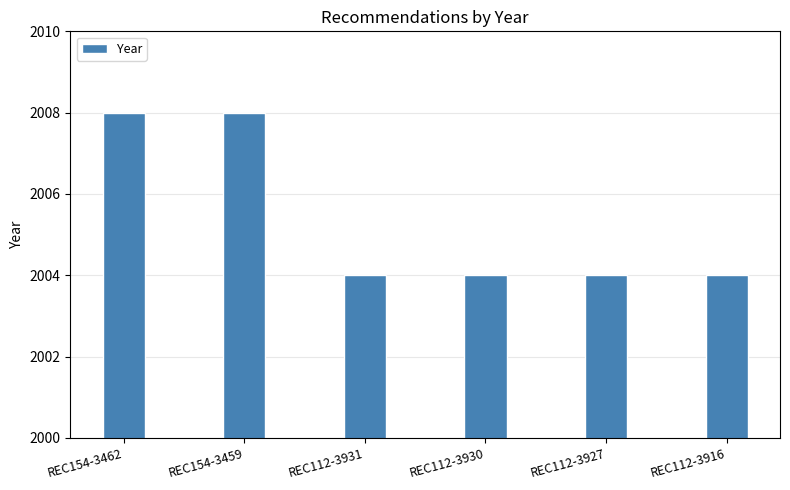

The chart shows a value of 409 at REC112-3930. True or false?

False